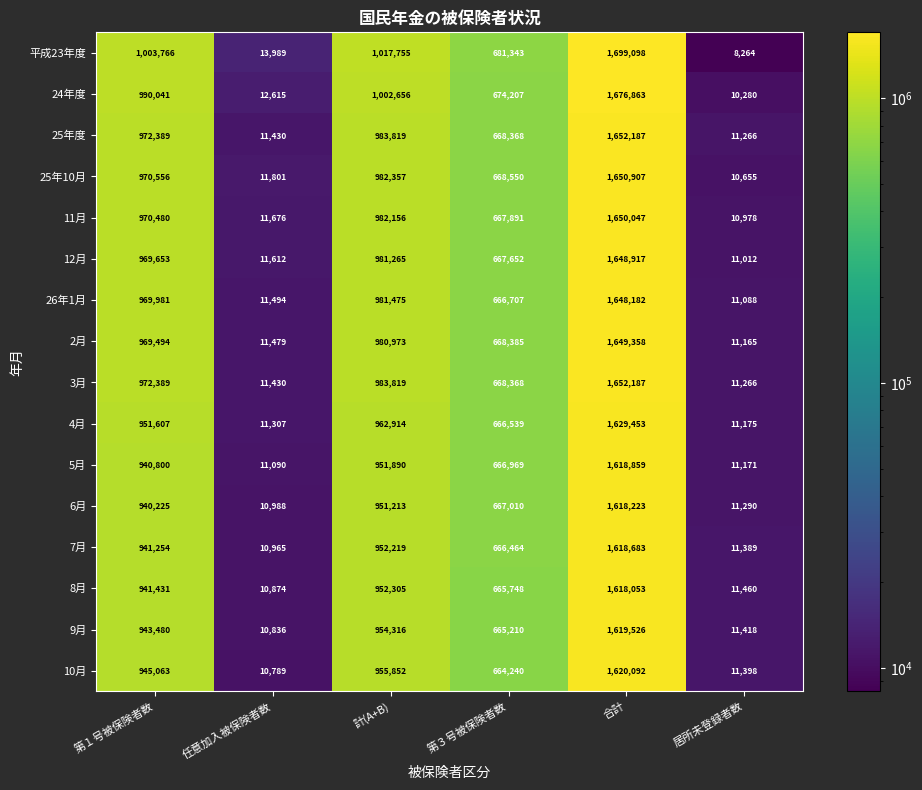

Rank the categories by 7月 value from lowest to highest.

任意加入被保険者数, 居所未登録者数, 第３号被保険者数, 第１号被保険者数, 計(A+B), 合計